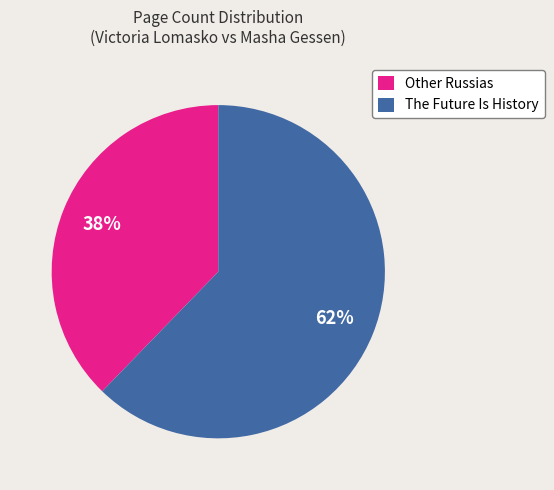

To the nearest percent, what percentage of the pie is The Future Is History?

62%